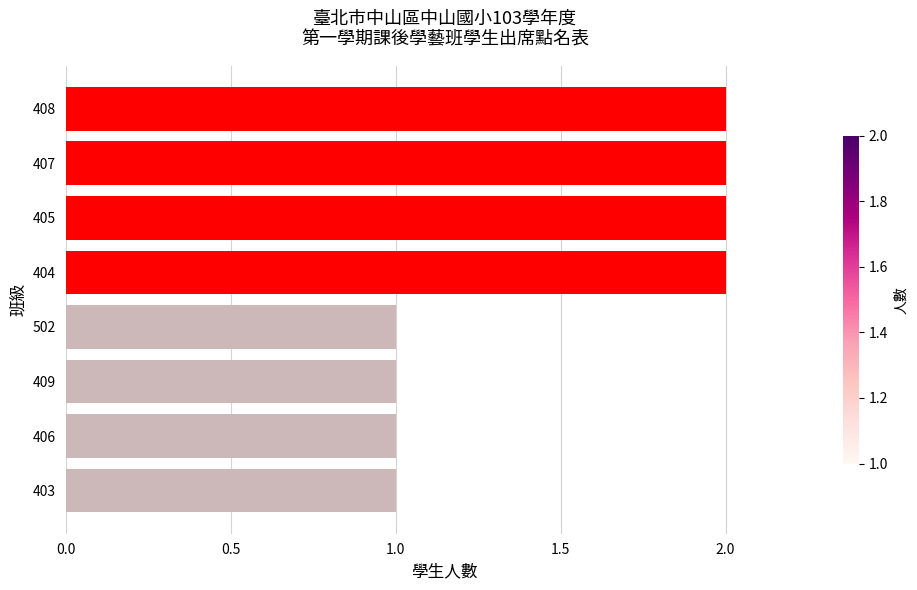

What is the sum of the values at 407 and 403?

3